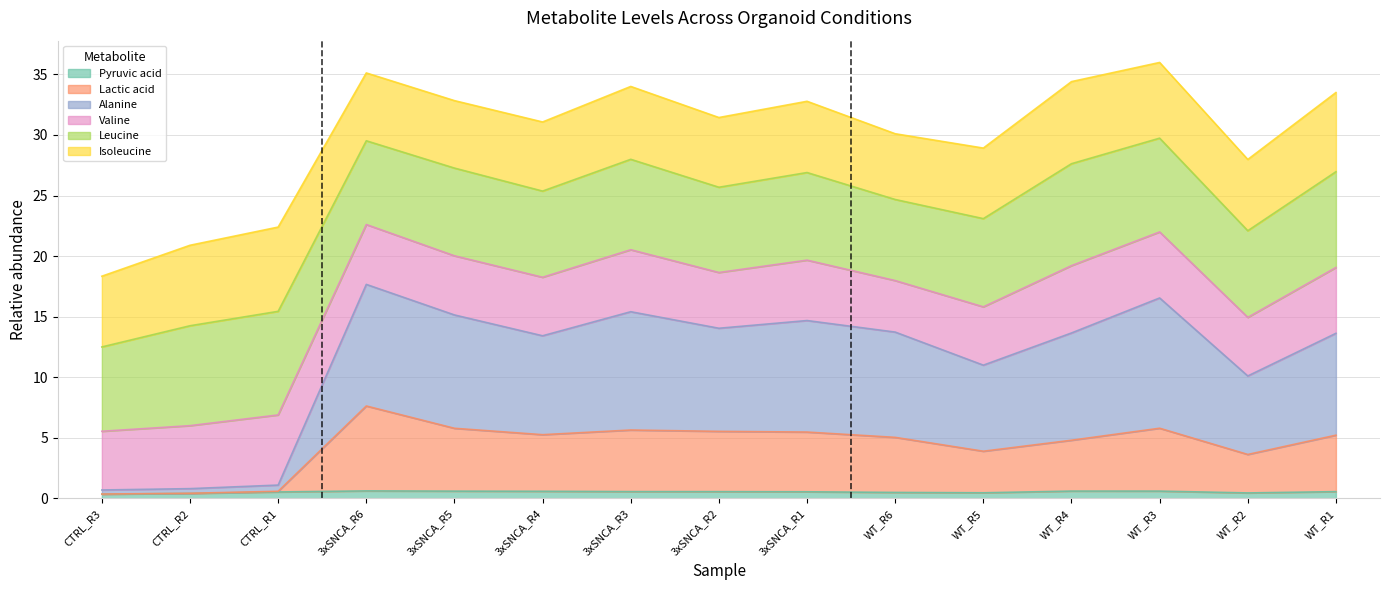

The Pyruvic acid series shows 0.6 at 3xSNCA_R1. True or false?

True